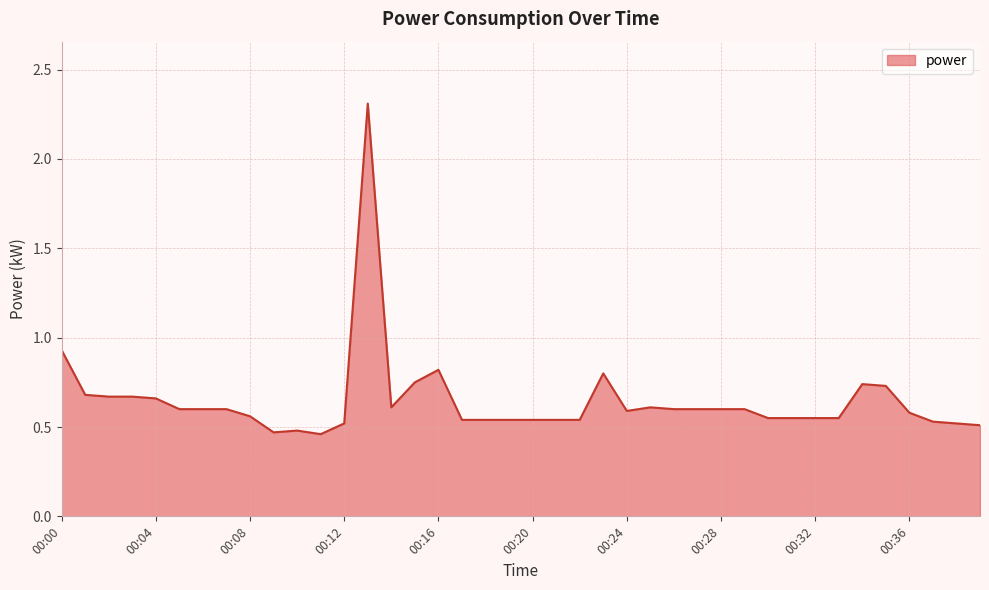

What is the maximum value shown in the chart?

2.3